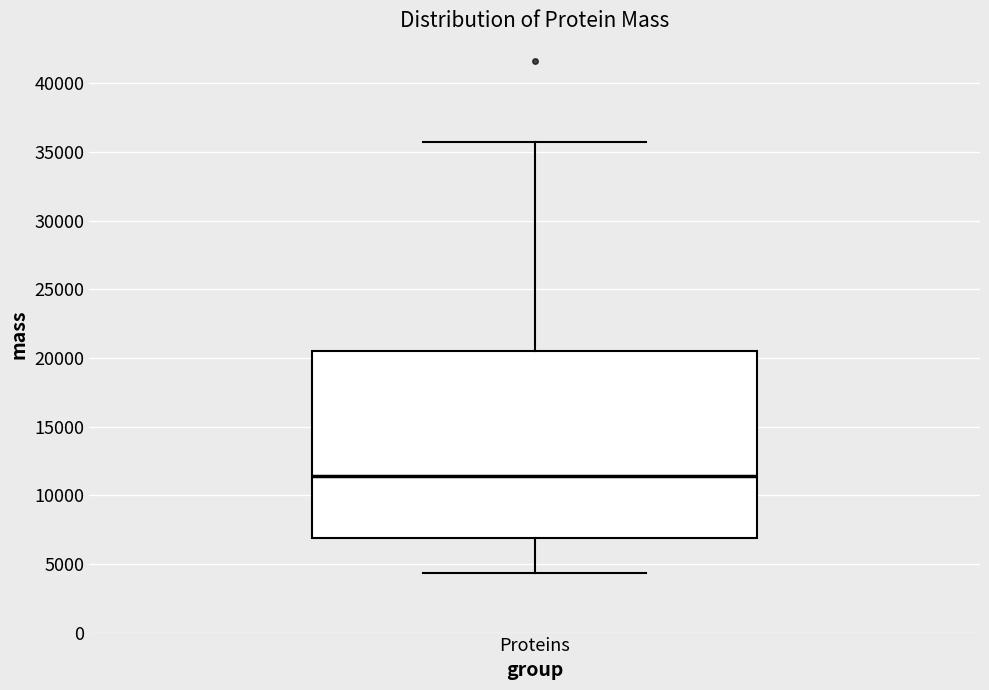

Where is the upper edge of the box for Proteins on the y-axis? The values are not printed on the chart, so give them approximately, as read against the axis.

20500